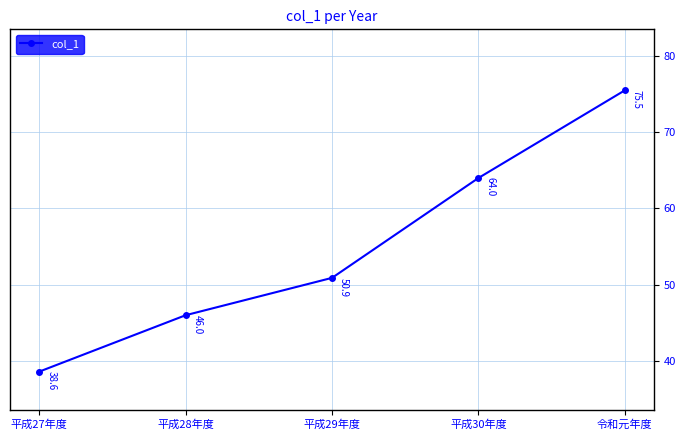

Count the number of data series in this chart.

1